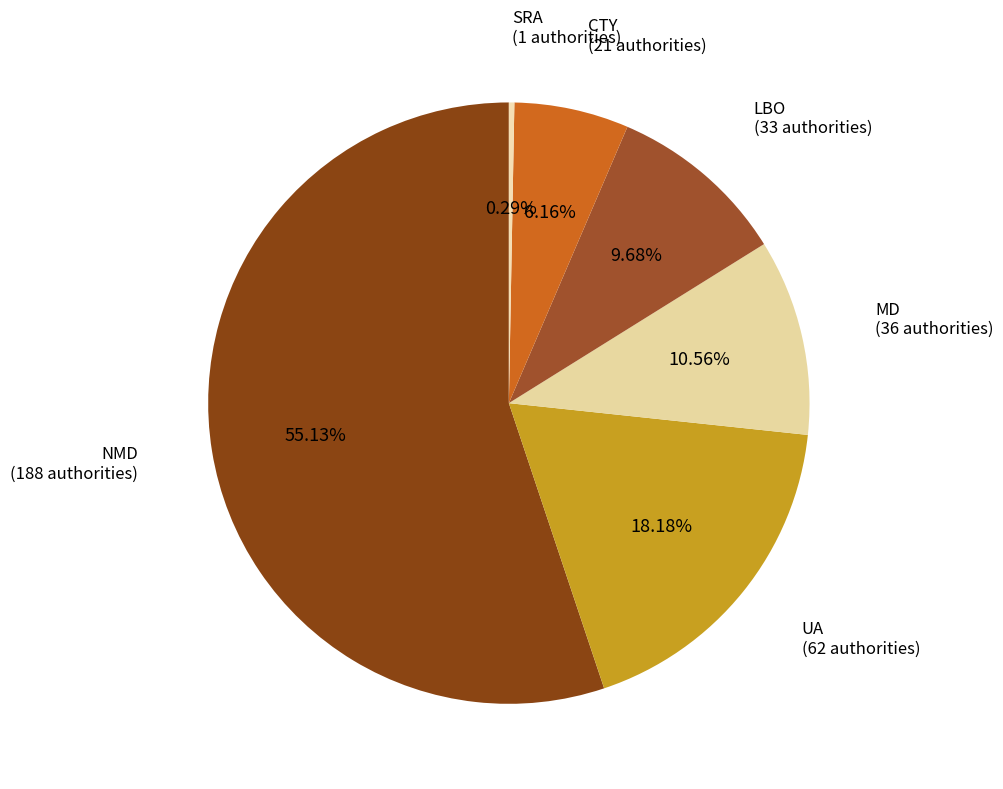

Rank the categories by value from lowest to highest.

SRA, CTY, LBO, MD, UA, NMD